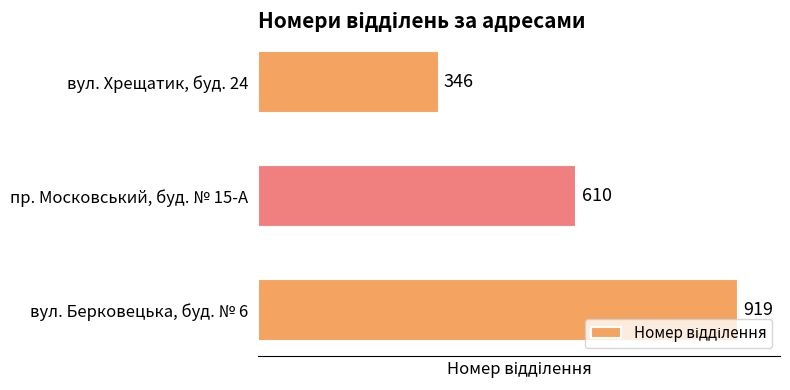

List the labels in order of value, largest first.

вул. Берковецька, буд. № 6, пр. Московський, буд. № 15-А, вул. Хрещатик, буд. 24